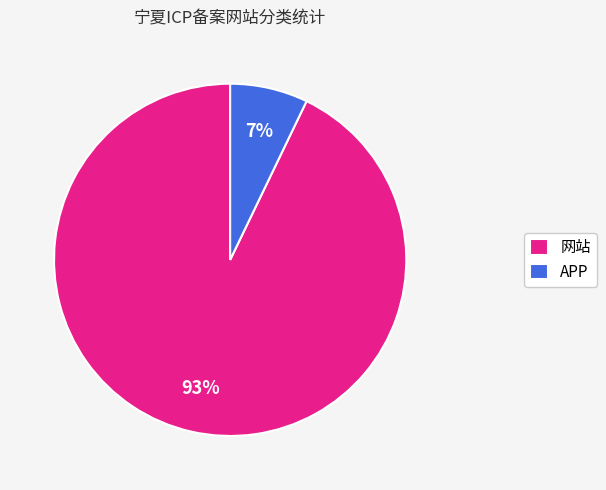

To the nearest percent, what portion does APP represent?

7%